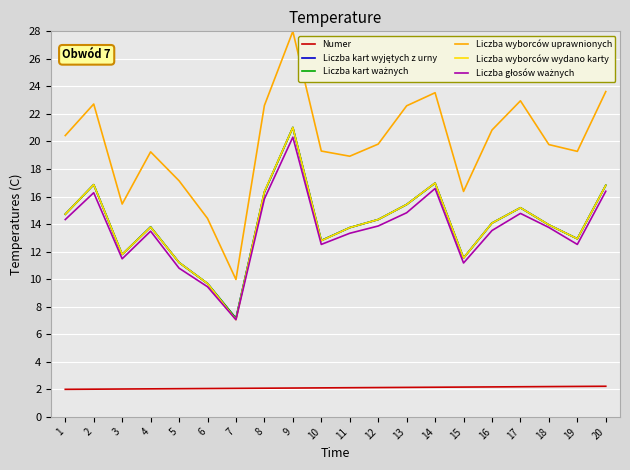

True or false: Liczba wyborców wydano karty has a value of 13.8 at 4.

True